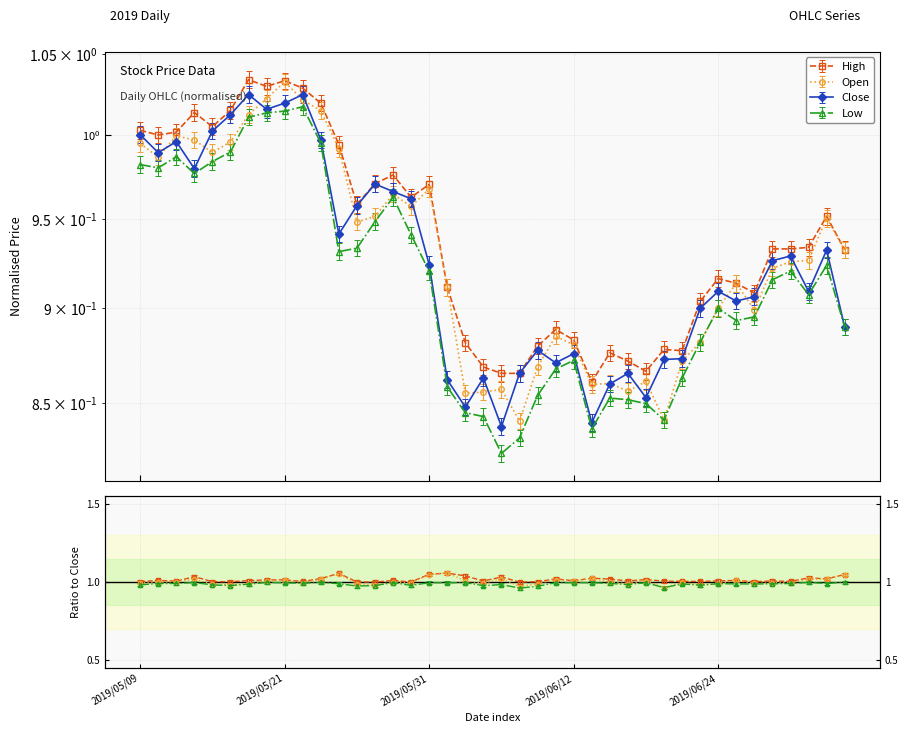

Rank the series by their maximum value, from lowest to highest.

Low, Close, Open, High